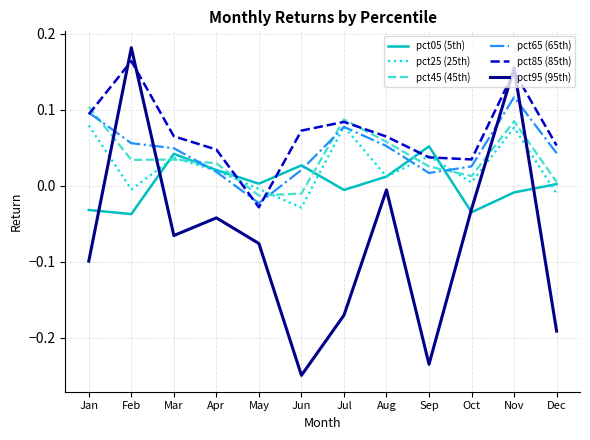

Count the pct65 (65th) values in the range 0 to 1.

11